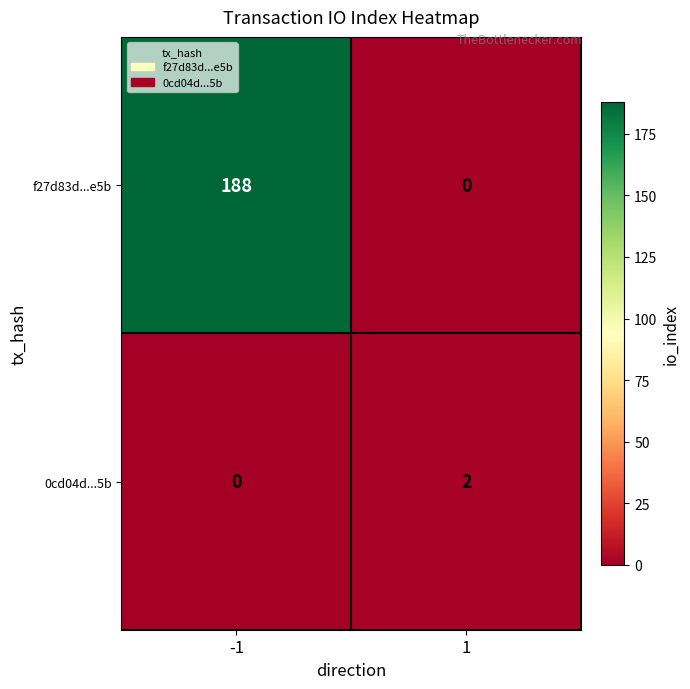

True or false: 0cd04d...5b has a value of 1 at -1.

False